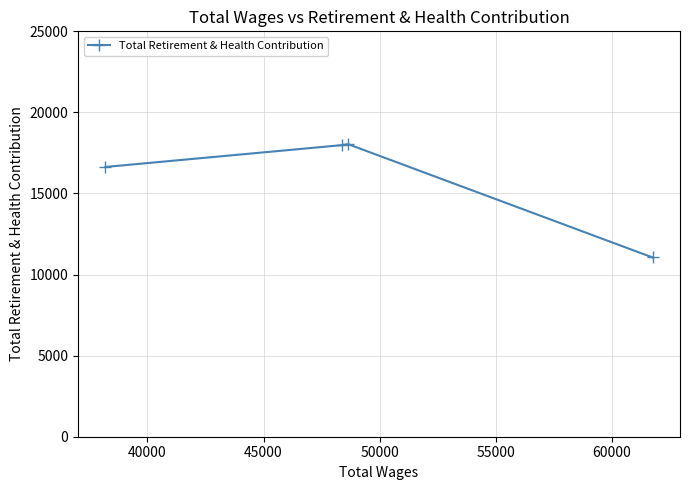

What is the difference between the second highest and second lowest values?

1344